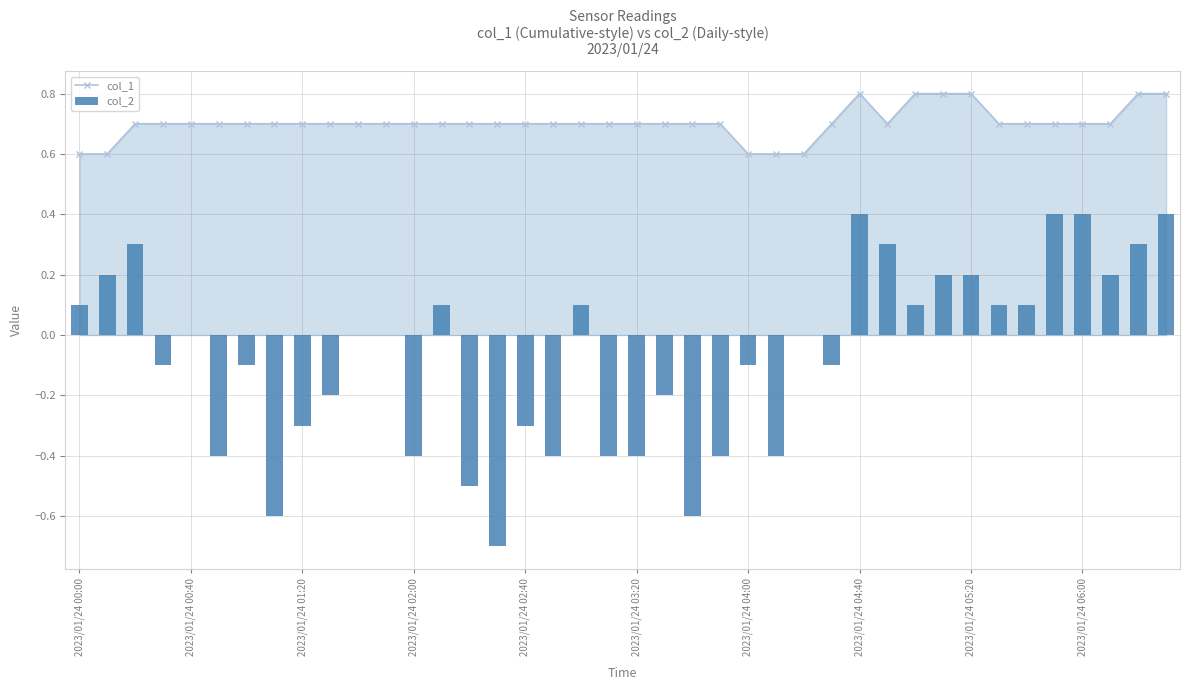

At 29, list the series in order from largest to smallest.

col_1, col_2